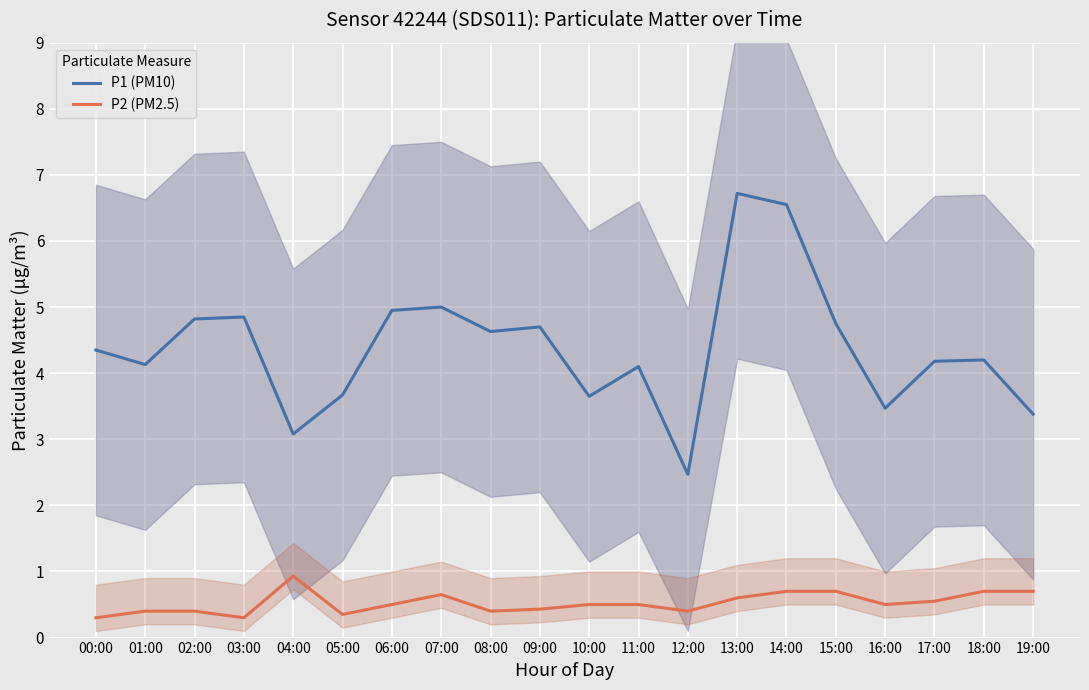

What is the spread (max minus min) of values at 13:00?

6.1